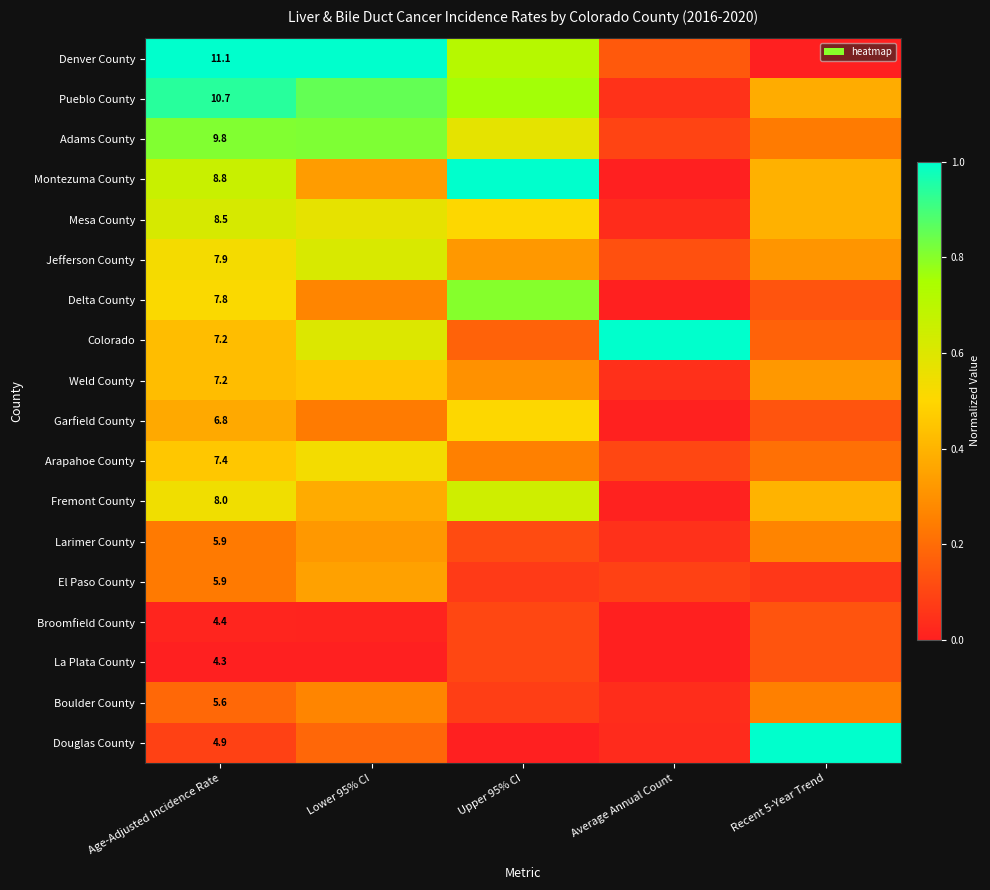

Where is Colorado nearest to the value 0?

Upper 95% CI